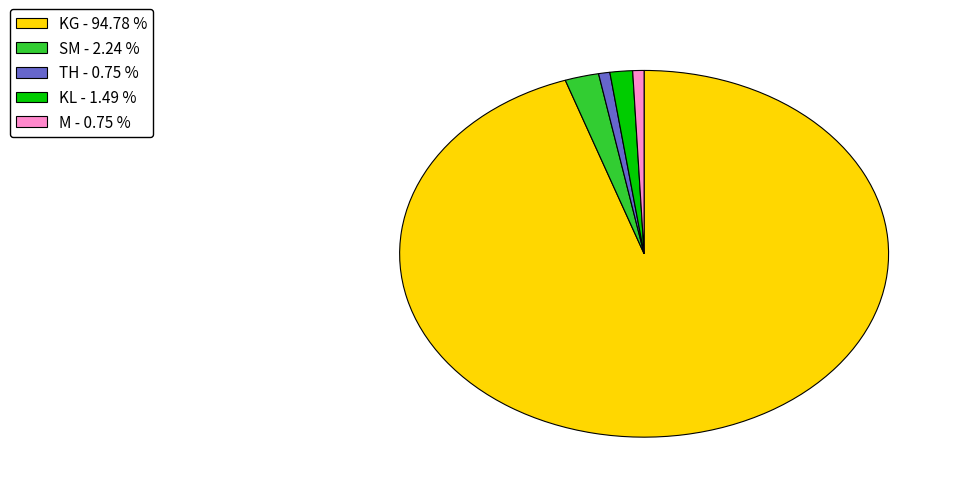

Does SM account for over 50% of the chart?

No